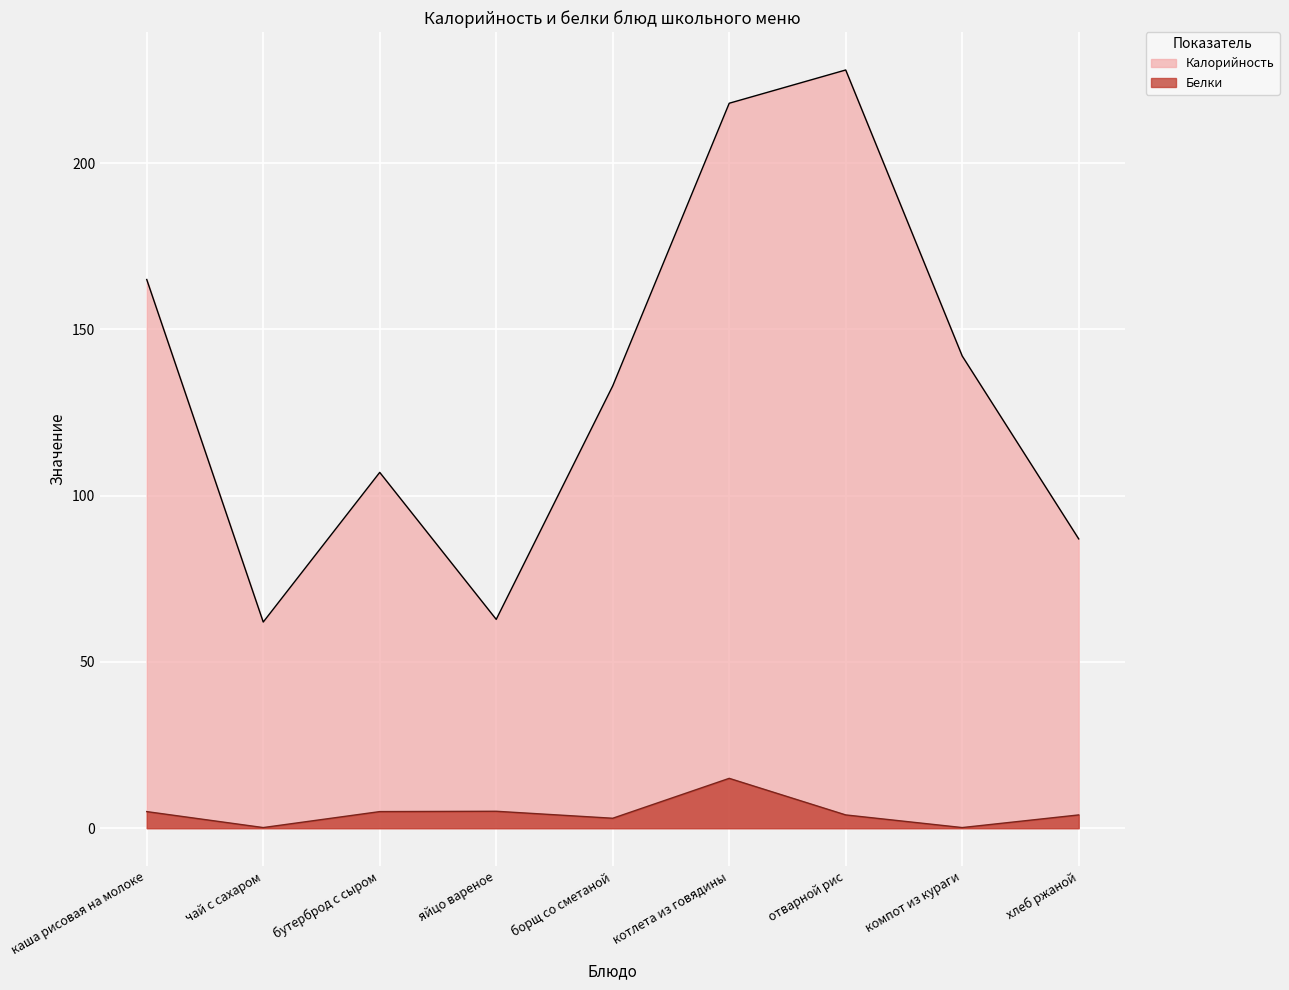

Which series has the largest range (max minus min)?

Калорийность